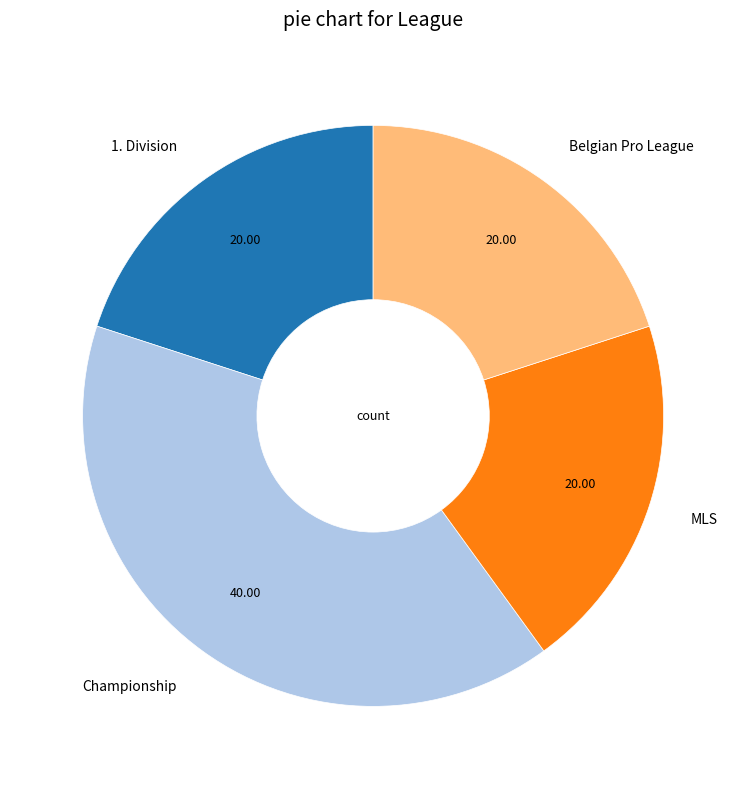

Count the number of slices in the pie.

4